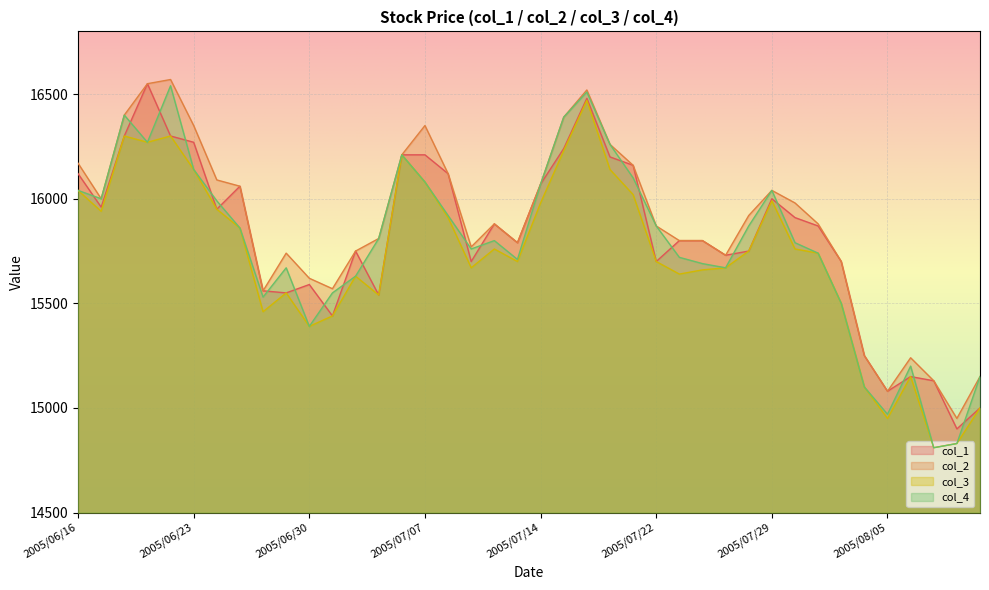

The value of col_3 at 2005/06/16 is 16040. True or false?

True